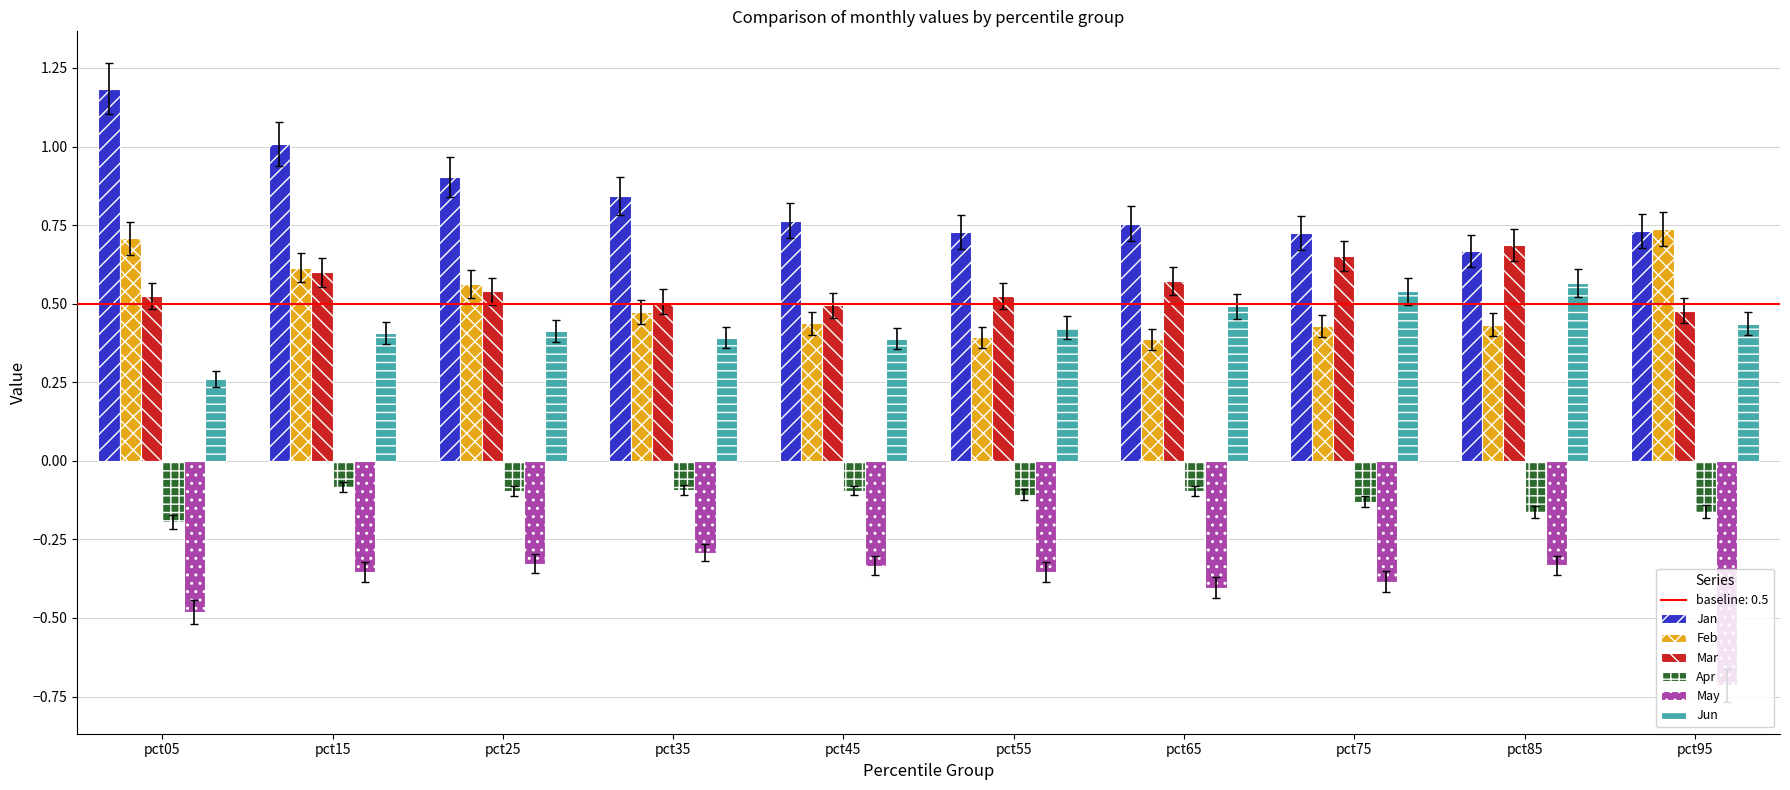

At which label does Mar reach its peak?

pct85